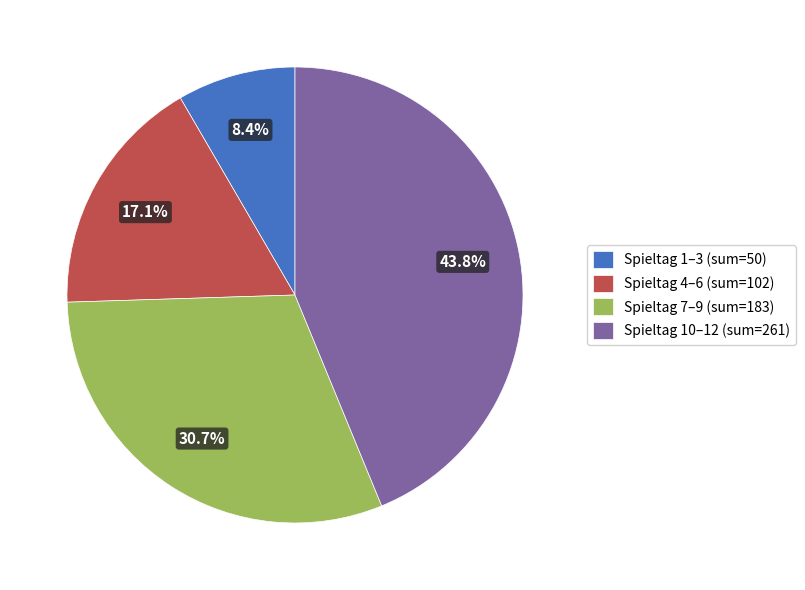

Which slice is the smallest?

Spieltag 1–3 (sum=50)